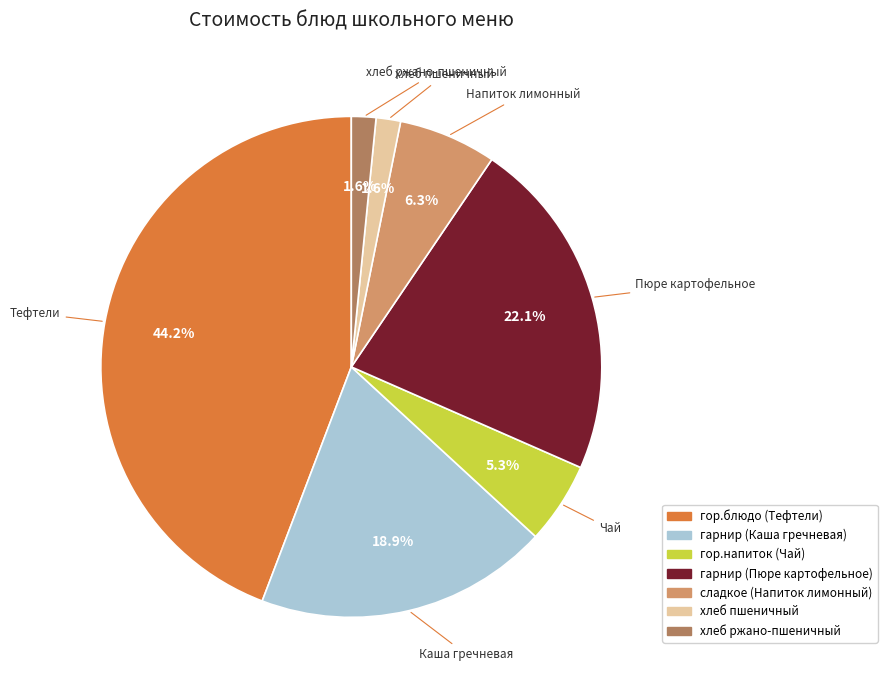

What percentage do гор.блюдо (Тефтели) and хлеб ржано-пшеничный together represent?

45.8%